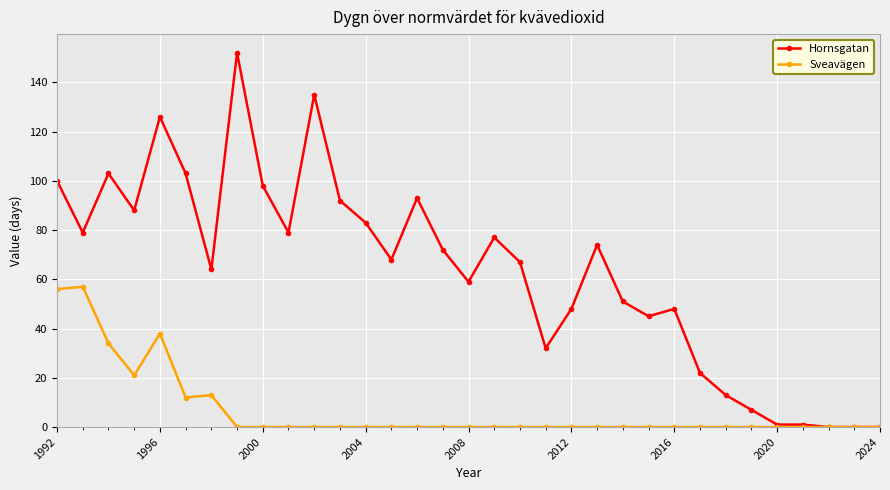

Which series has the largest total across all categories?

Hornsgatan